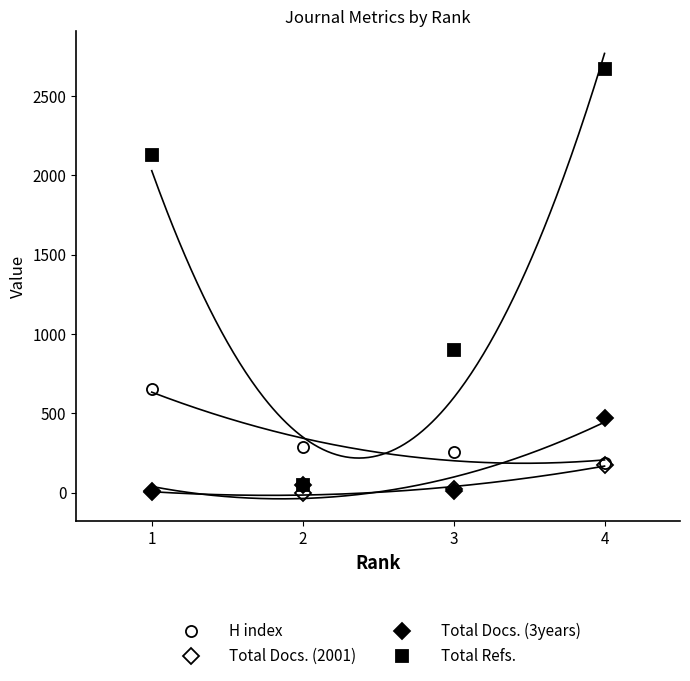

How many data points in Total Docs. (3years) are above 51?

1